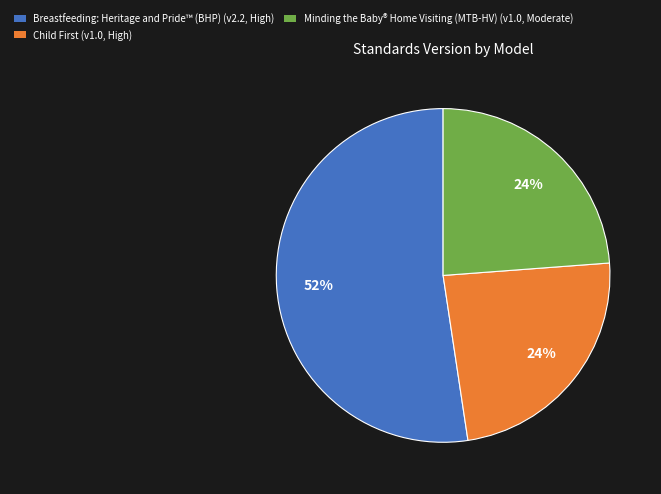

Which slice is the largest?

Breastfeeding: Heritage and Pride™ (BHP)